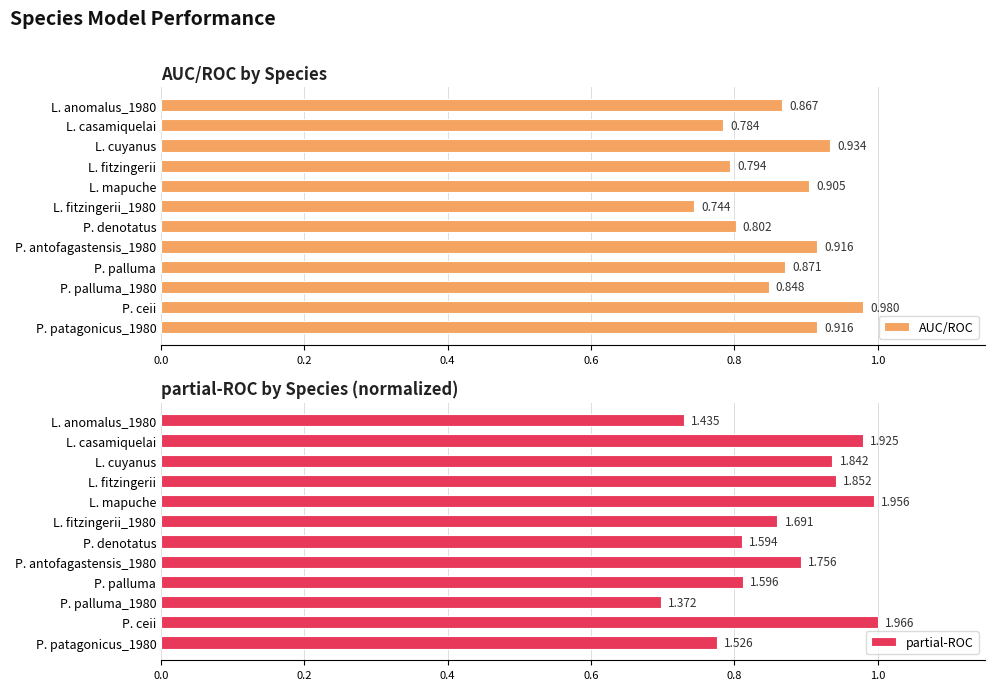

The partial-ROC series shows 1.0 at L. mapuche. True or false?

True